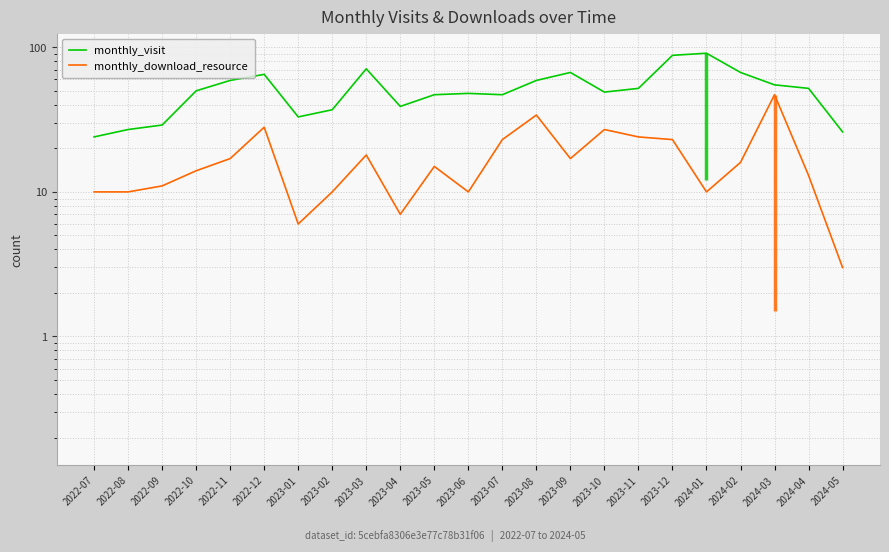

What are all the series names shown in the legend?

monthly_visit, monthly_download_resource